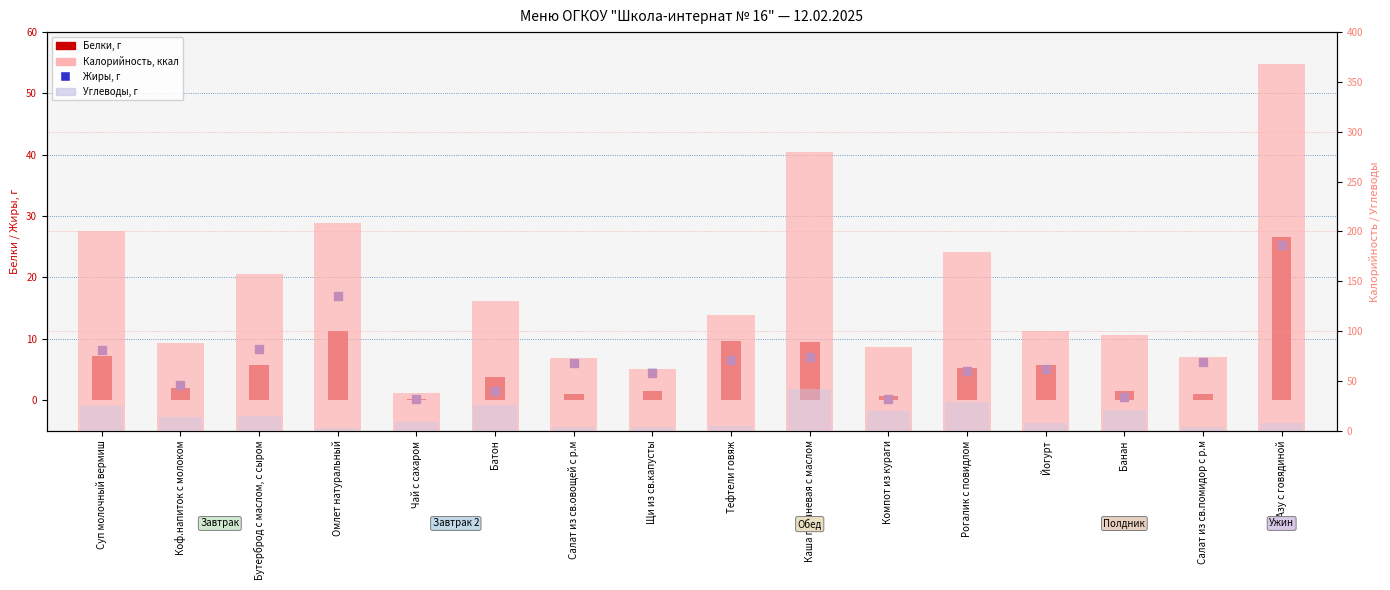

At how many categories does at least one series exceed 239?

2